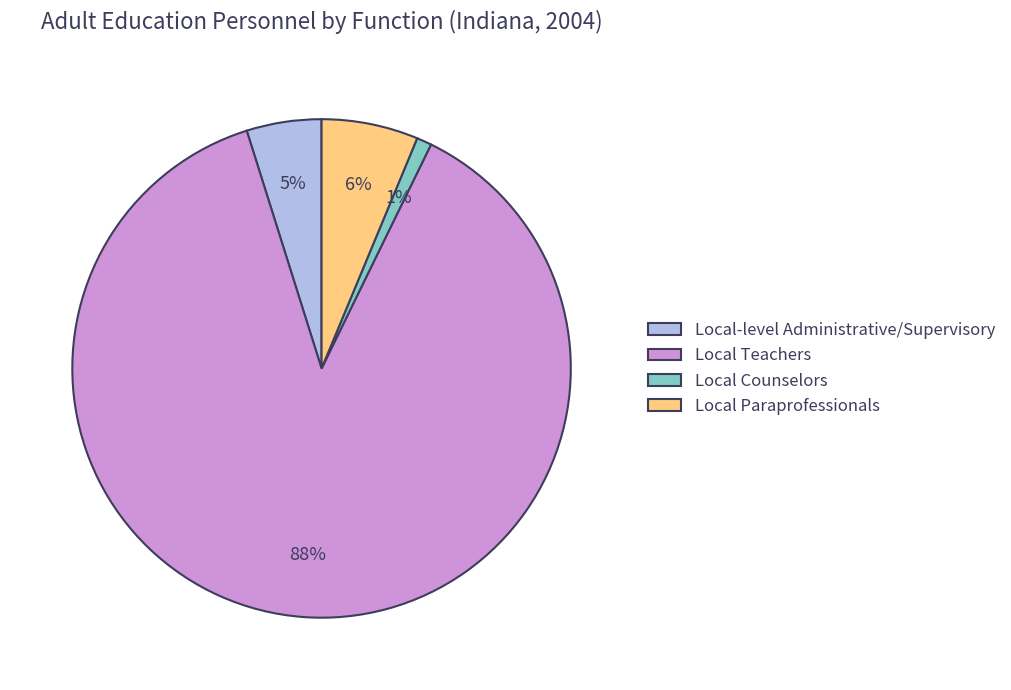

Which category accounts for the majority?

Local Teachers